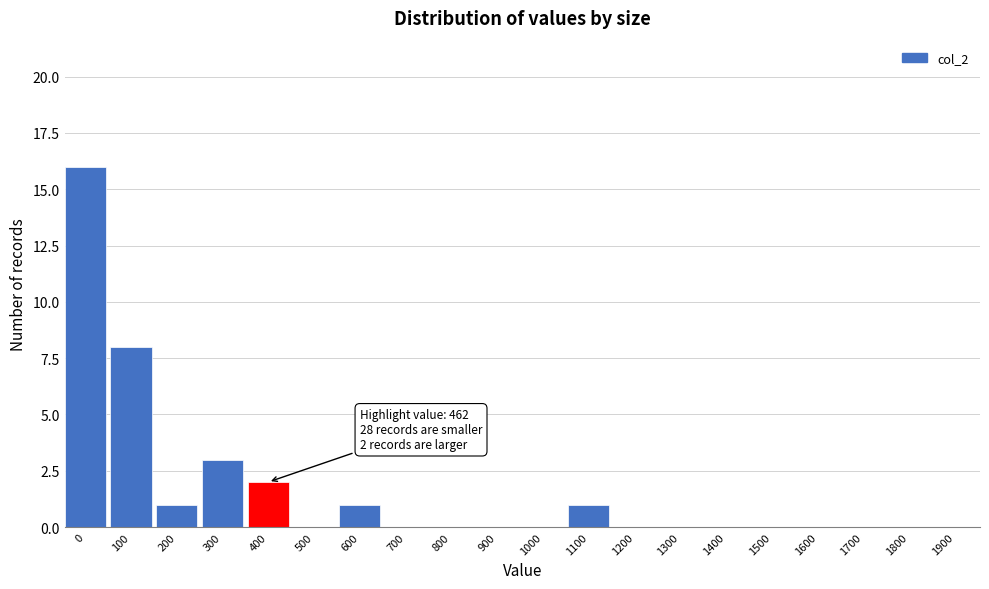

Reading right to left, transcribe all the data shown in this chart.

1900=0	1800=0	1700=0	1600=0	1500=0	1400=0	1300=0	1200=0	1100=1	1000=0	900=0	800=0	700=0	600=1	500=0	400=2	300=3	200=1	100=8	0=16